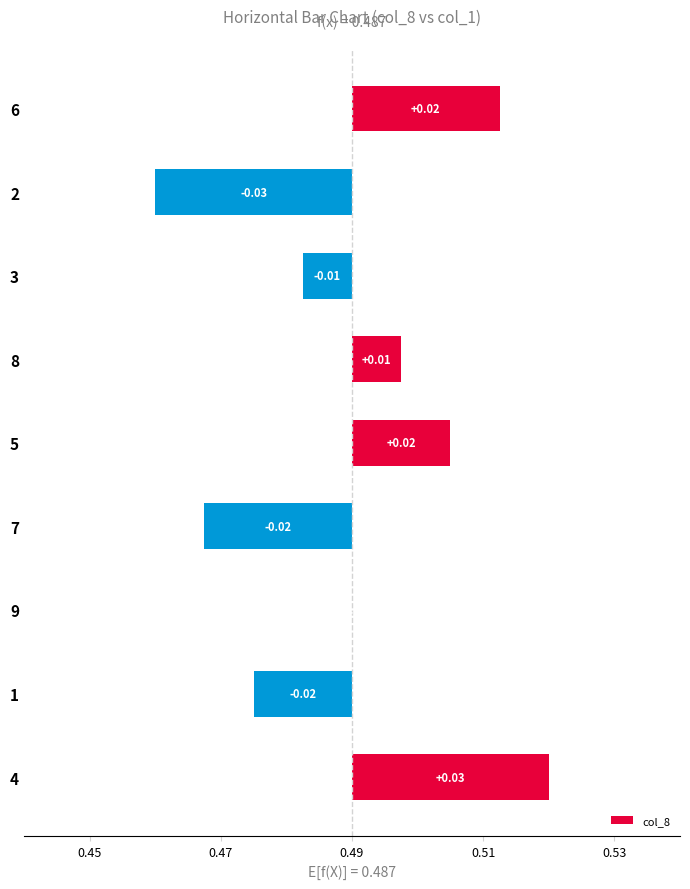

Between 2 and 6, which is larger?

6